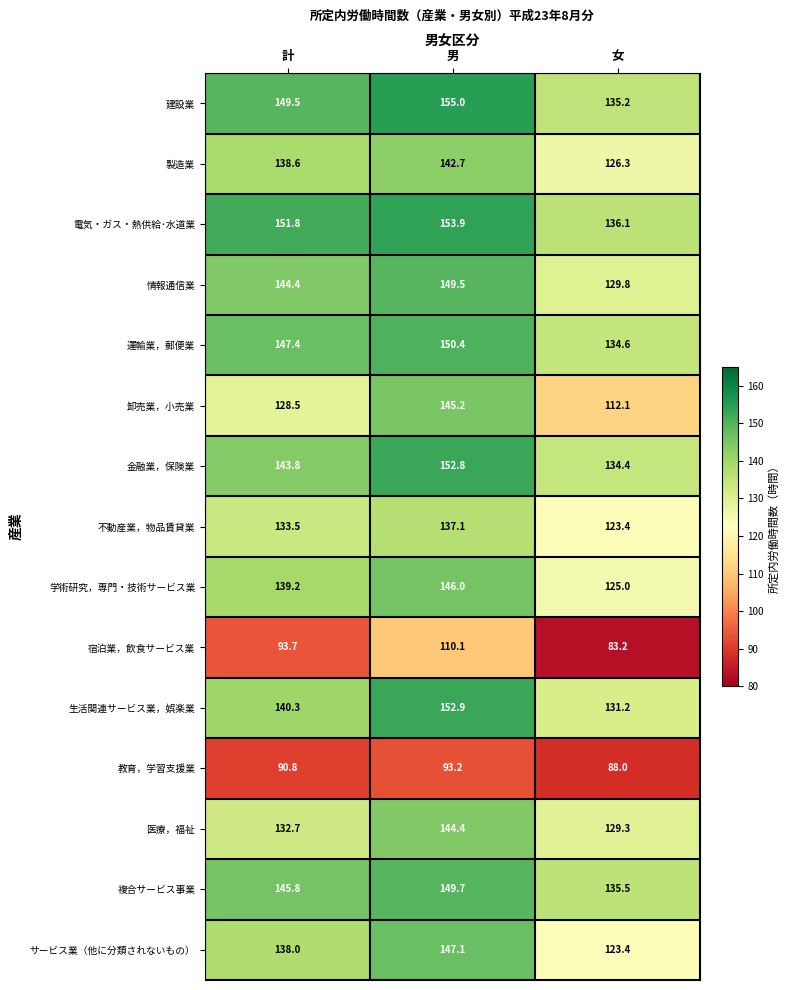

Rank the series by their maximum value, from lowest to highest.

教育，学習支援業, 宿泊業，飲食サービス業, 不動産業，物品賃貸業, 製造業, 医療，福祉, 卸売業，小売業, 学術研究，専門・技術サービス業, サービス業（他に分類されないもの）, 情報通信業, 複合サービス事業, 運輸業，郵便業, 金融業，保険業, 生活関連サービス業，娯楽業, 電気・ガス・熱供給･水道業, 建設業